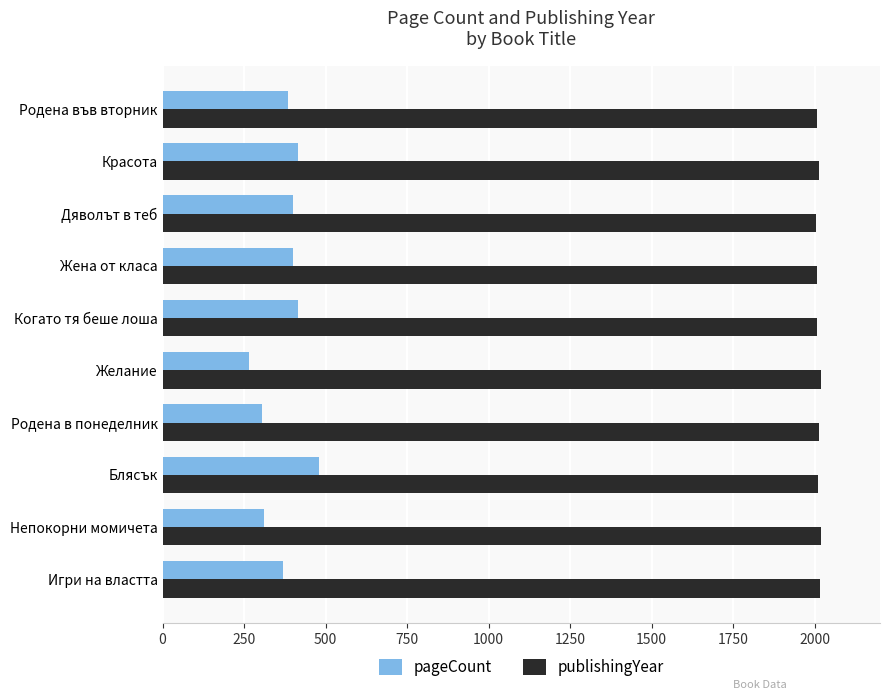

What is the difference between the maximum and minimum values in the pageCount series?

216